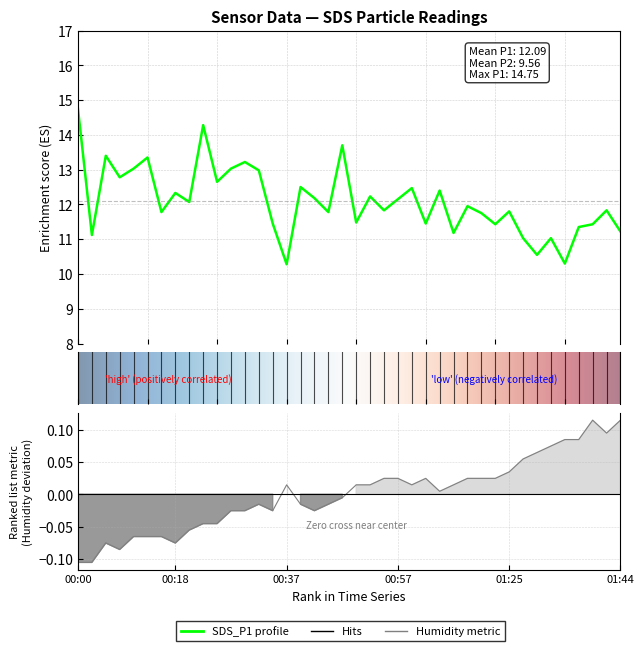

How many interior local valleys does the SDS_P1 series have?

14